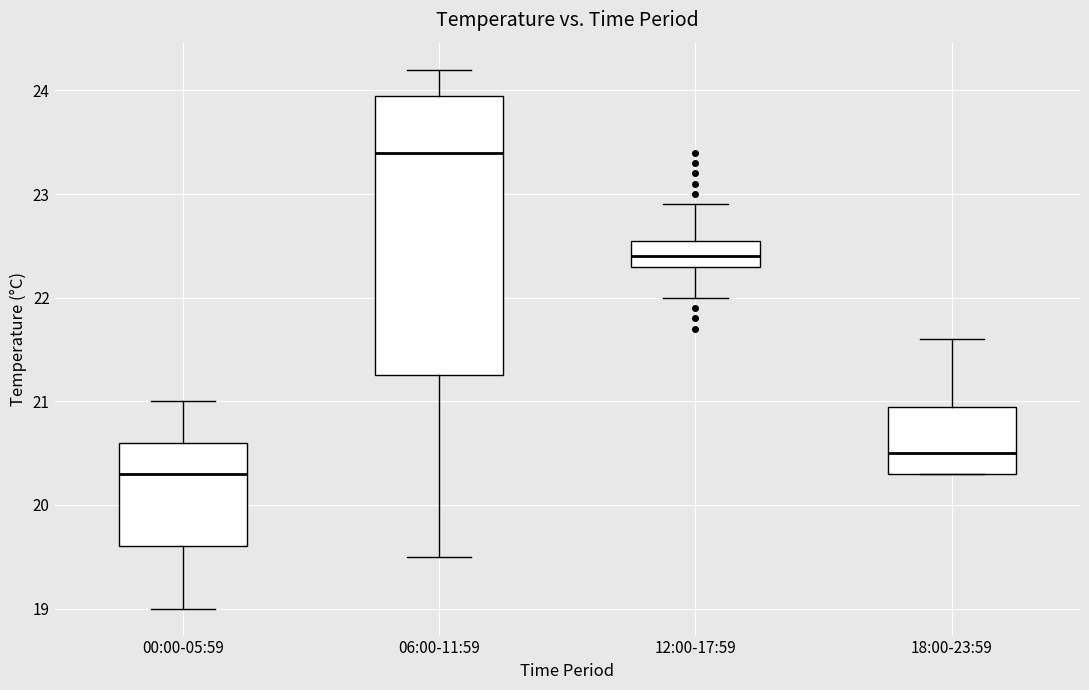

Reading left to right, transcribe this box plot: for each box, give where its median line is, the range the box spans, and where its two whiskers end, as read against the y-axis. The values are not printed on the chart, so give them approximately, as read against the axis.

00:00-05:59: median 20.3, box 19.6 to 20.6, whiskers 19.0 to 21.0
06:00-11:59: median 23.4, box 21.3 to 24.0, whiskers 19.5 to 24.2
12:00-17:59: median 22.4, box 22.3 to 22.6, whiskers 22.0 to 22.9
18:00-23:59: median 20.5, box 20.3 to 21.0, whiskers 20.3 to 21.6